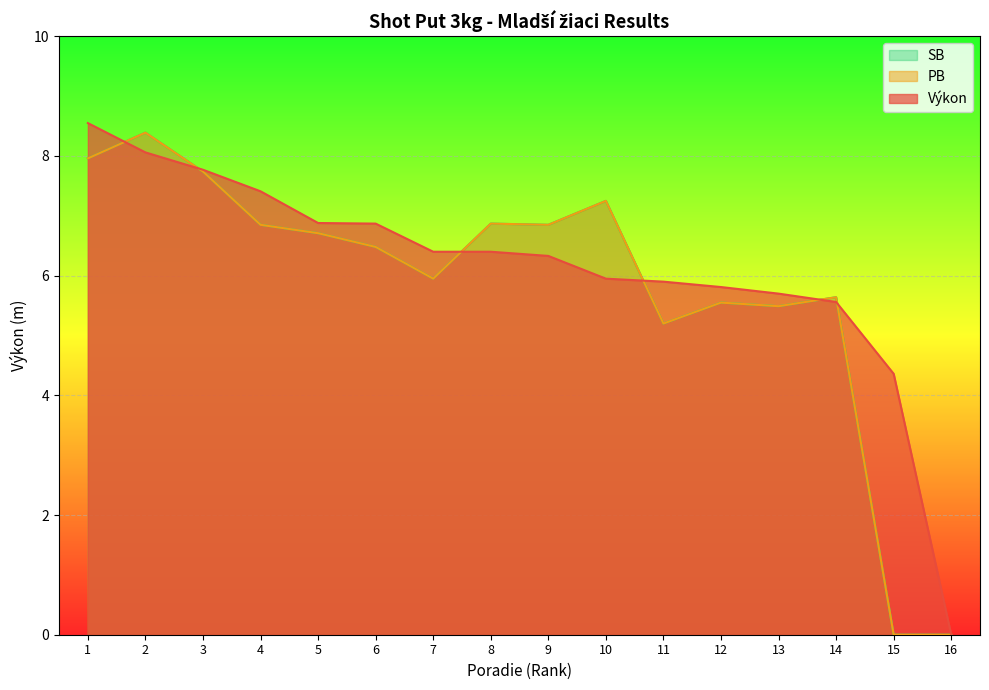

Does the chart display data point markers on the line(s)?

No